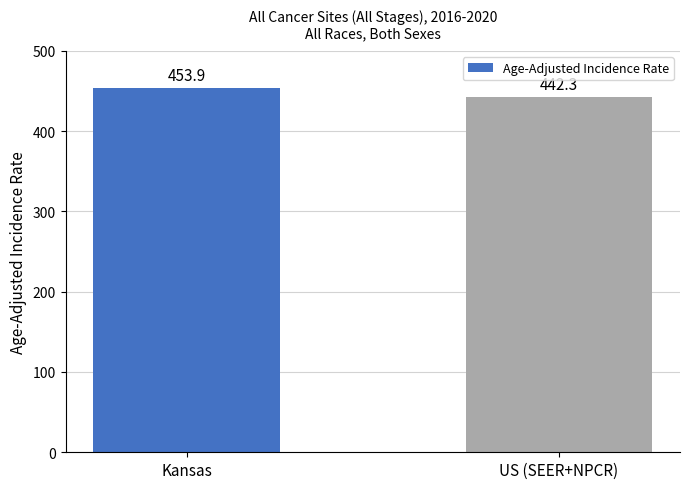

True or false: the data shows 442.3 at US (SEER+NPCR).

True